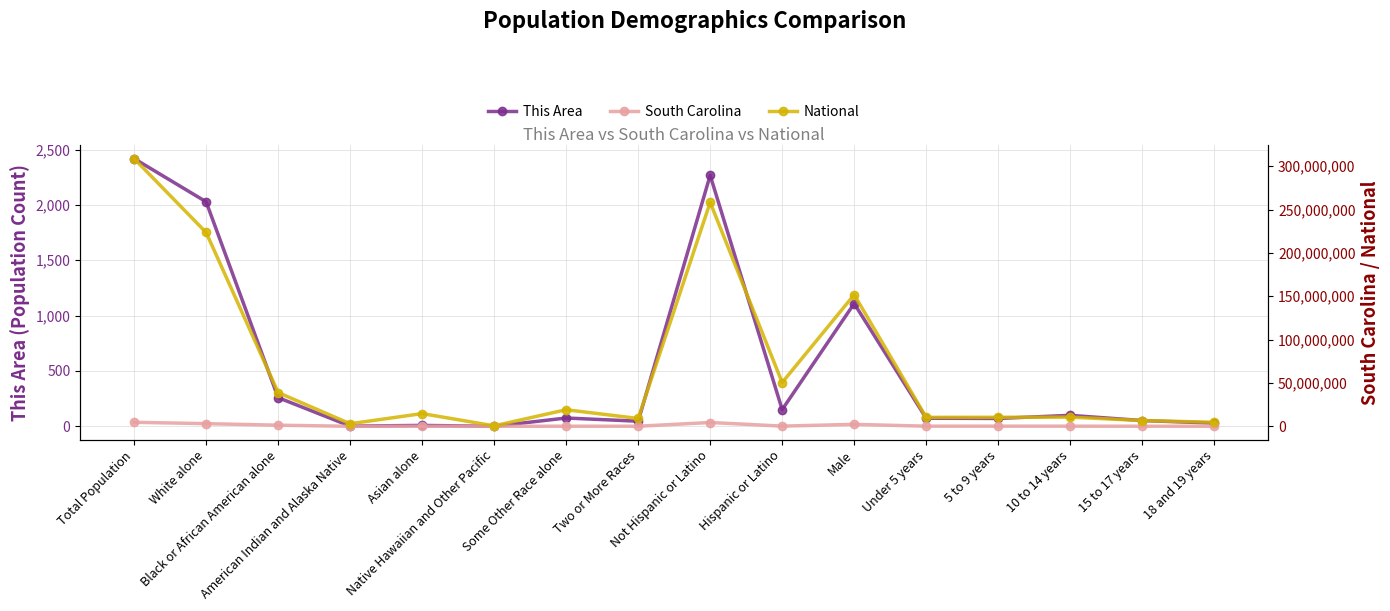

Which series has the largest range (max minus min)?

National